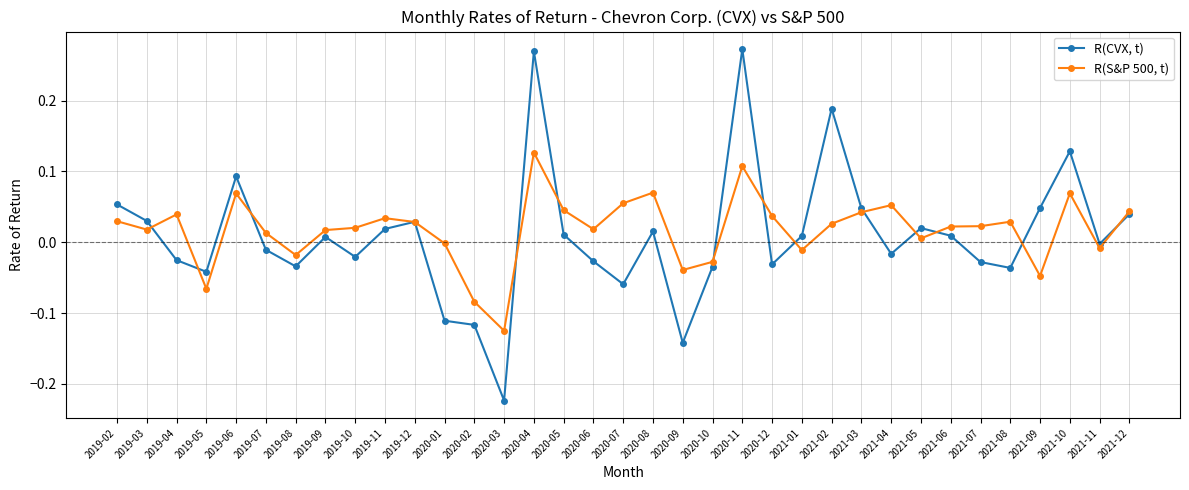

Is the value of R(S&P 500, t) at 2021-01 greater than the value of R(CVX, t) at 2020-05?

No